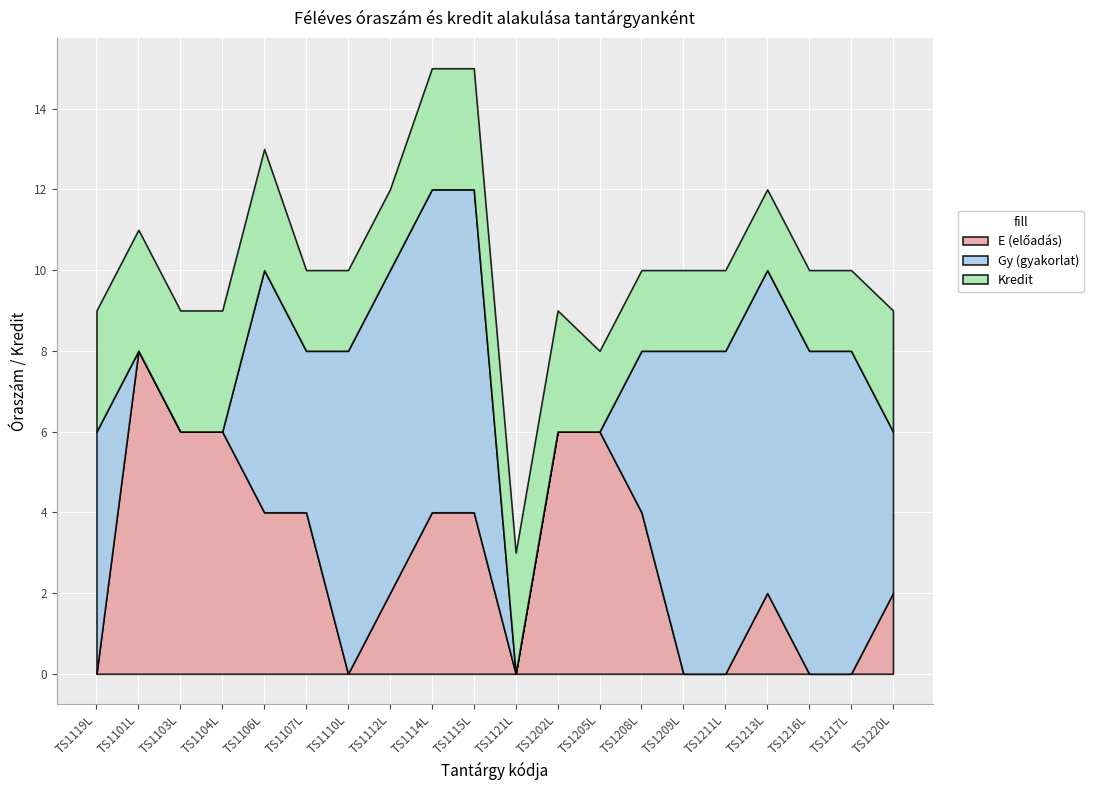

List the series in order of their overall mean, highest first.

Gy (gyakorlat), E (előadás), Kredit